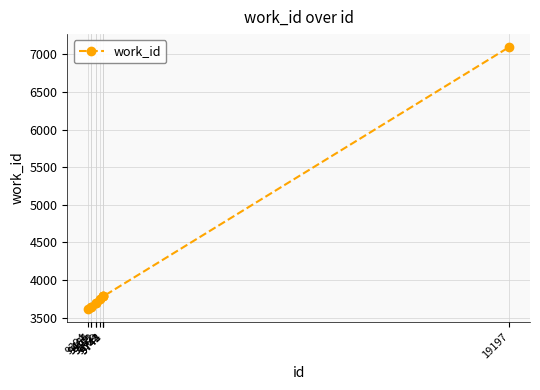

What is the difference between the second highest and minimum values?

165